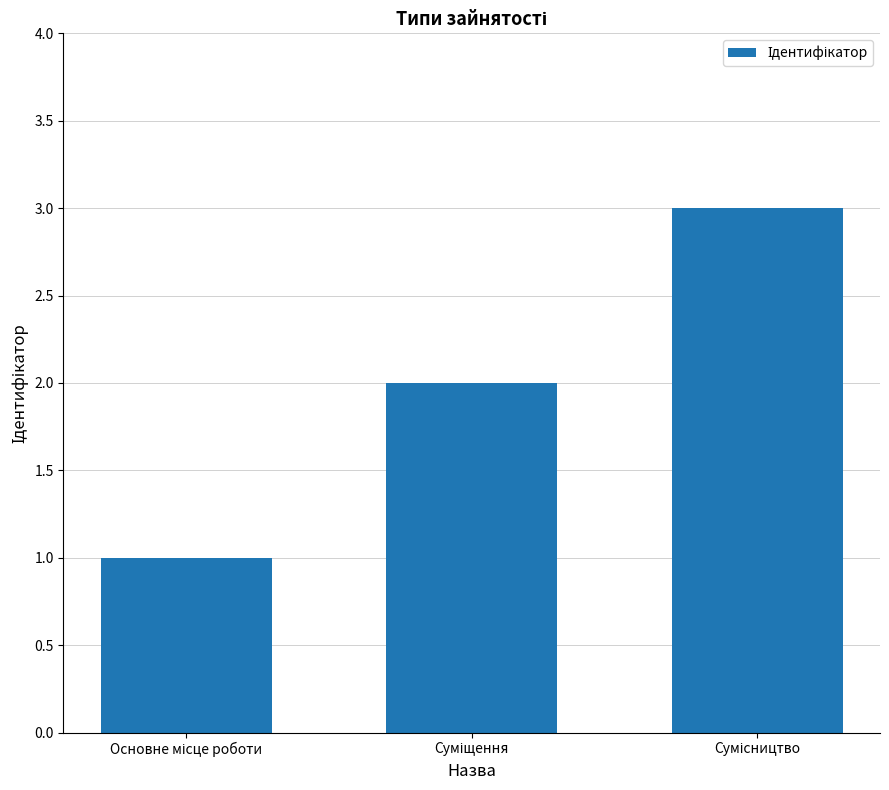

Count the number of data series in this chart.

1